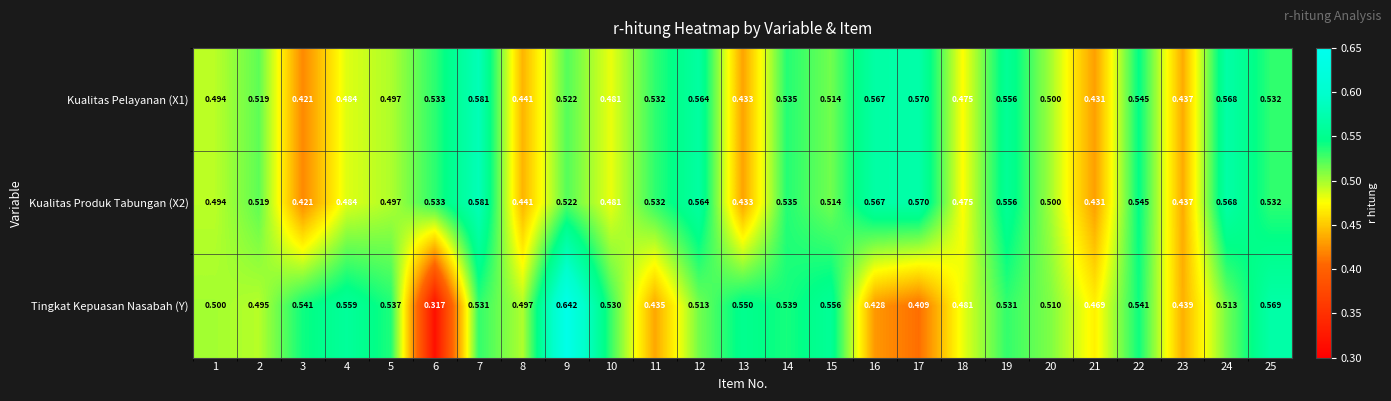

Between 9 and 22, which series saw the biggest shift?

Tingkat Kepuasan Nasabah (Y)